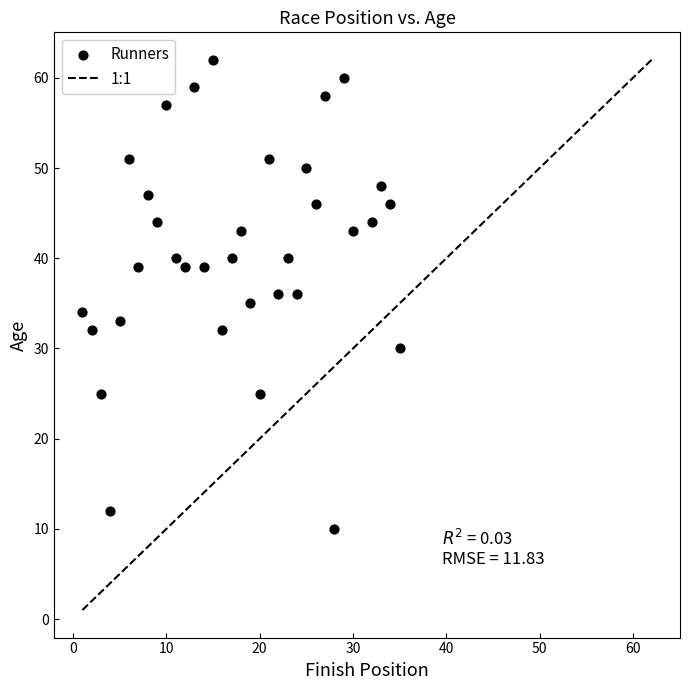

What is the range of Y values (max minus min)?

52